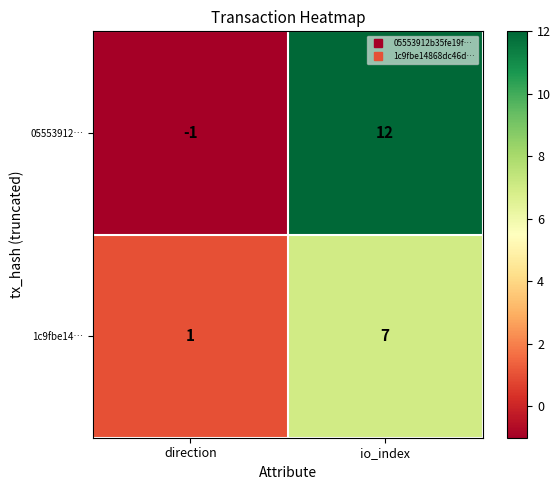

Which category has the highest value across all series?

io_index